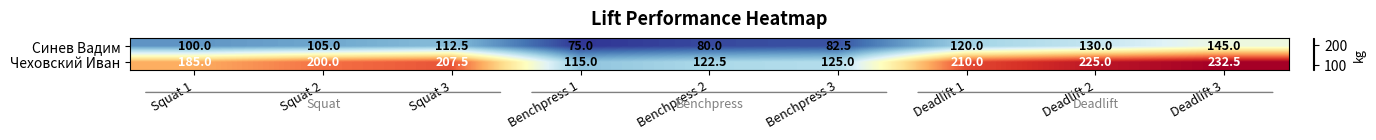

What is the difference between the highest and lowest values at Deadlift 2?

95.0